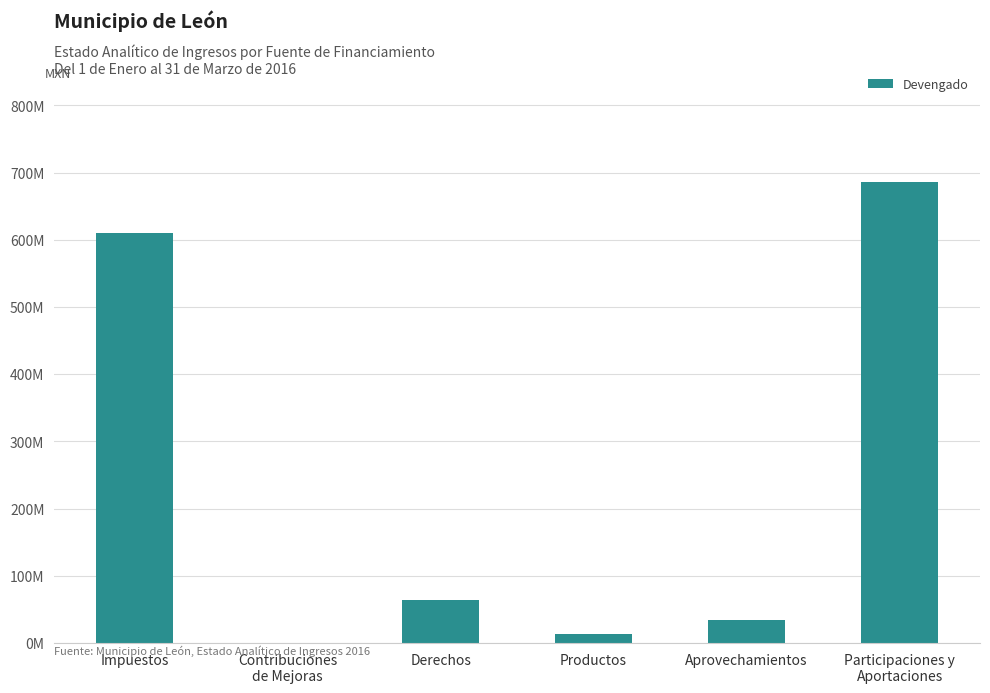

What is the label of the 6th bar from the left?

Participaciones y
Aportaciones